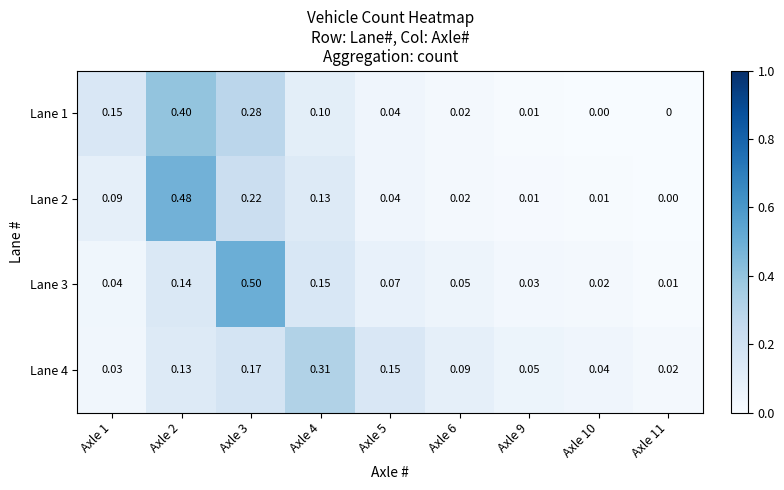

Is the value of Lane 2 at Axle 10 greater than the value of Lane 3 at Axle 10?

No